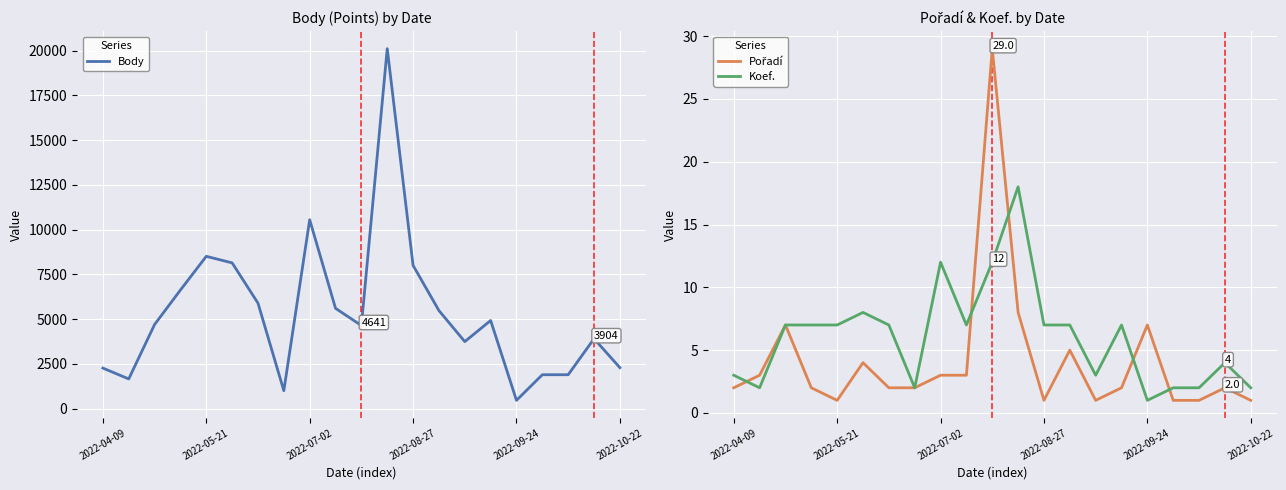

What is the difference between the Koef. values at 10 and 15?

5